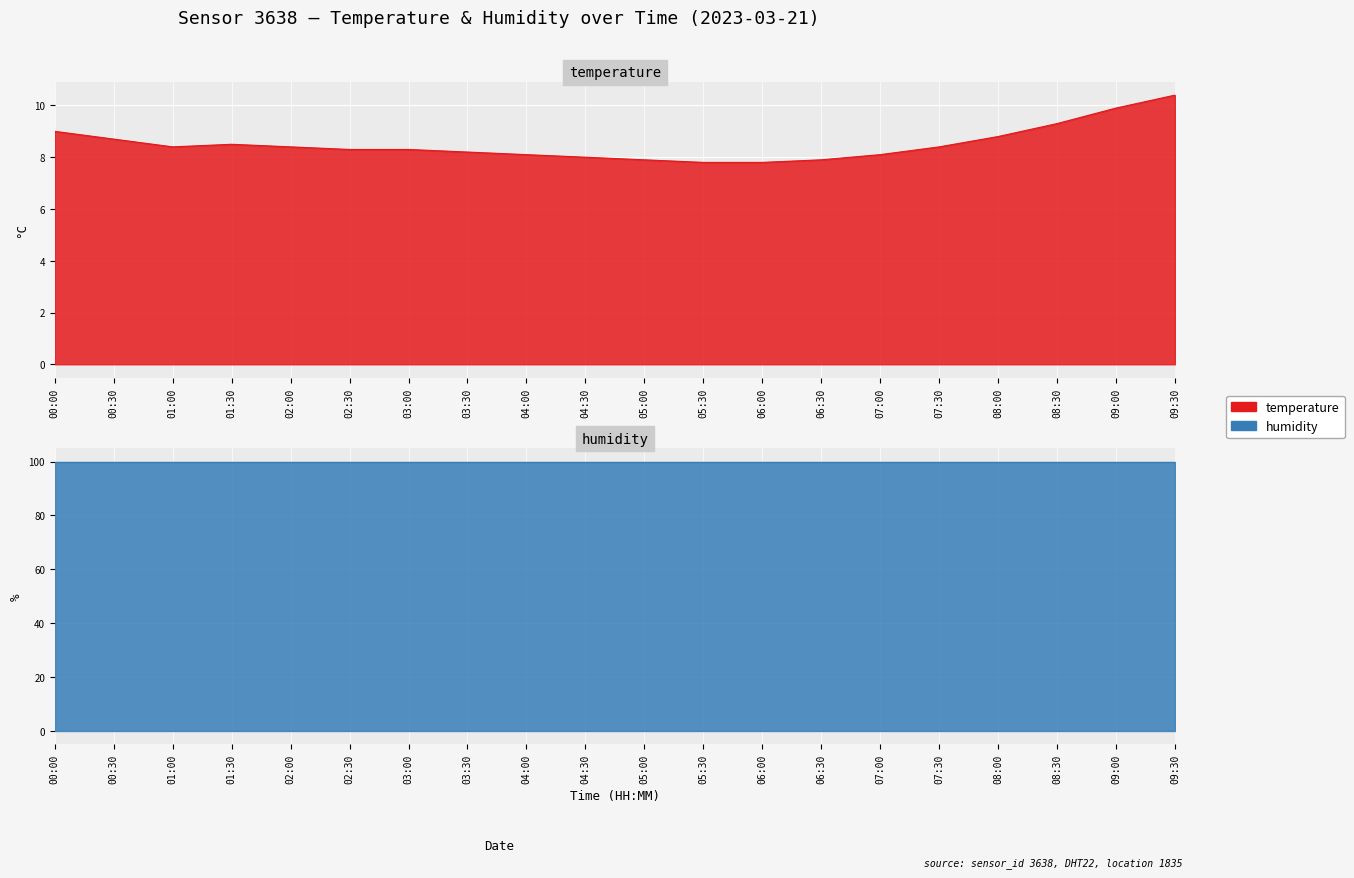

Rank the categories by value from highest to lowest.

09:30, 09:00, 08:30, 00:00, 08:00, 00:30, 01:30, 01:00, 02:00, 07:30, 02:30, 03:00, 03:30, 04:00, 07:00, 04:30, 05:00, 06:30, 05:30, 06:00